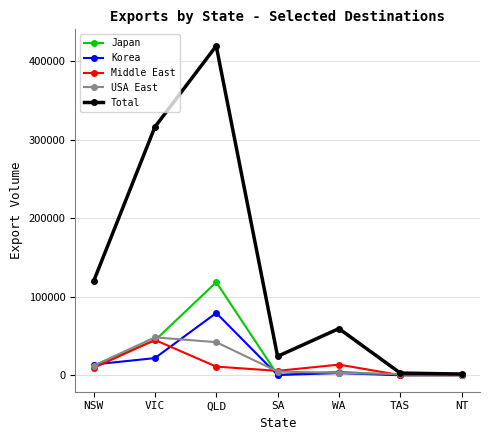

Where is the first local maximum for Total?

QLD